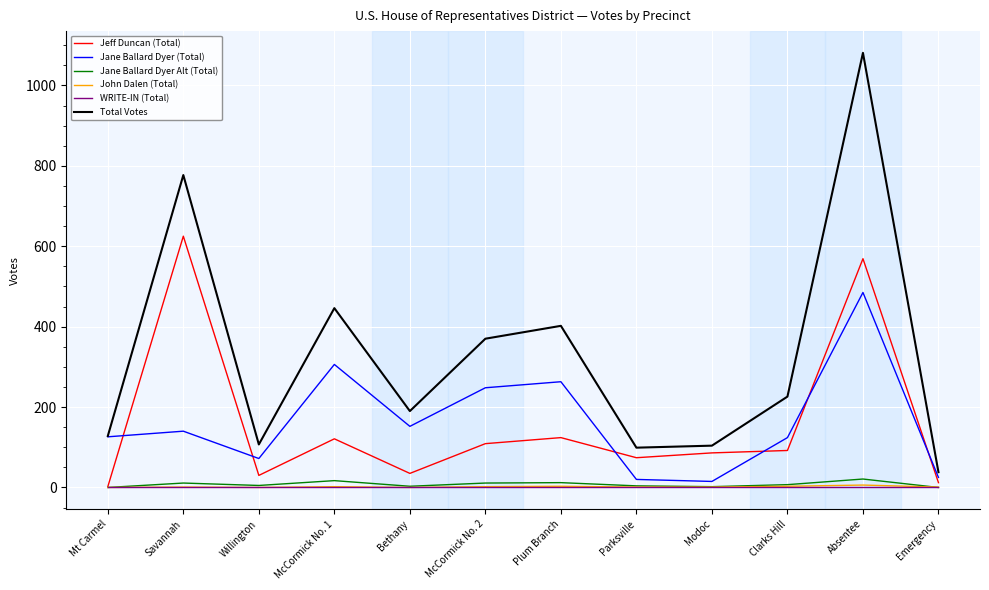

Between Plum Branch and Absentee, which series saw the biggest shift?

Total Votes